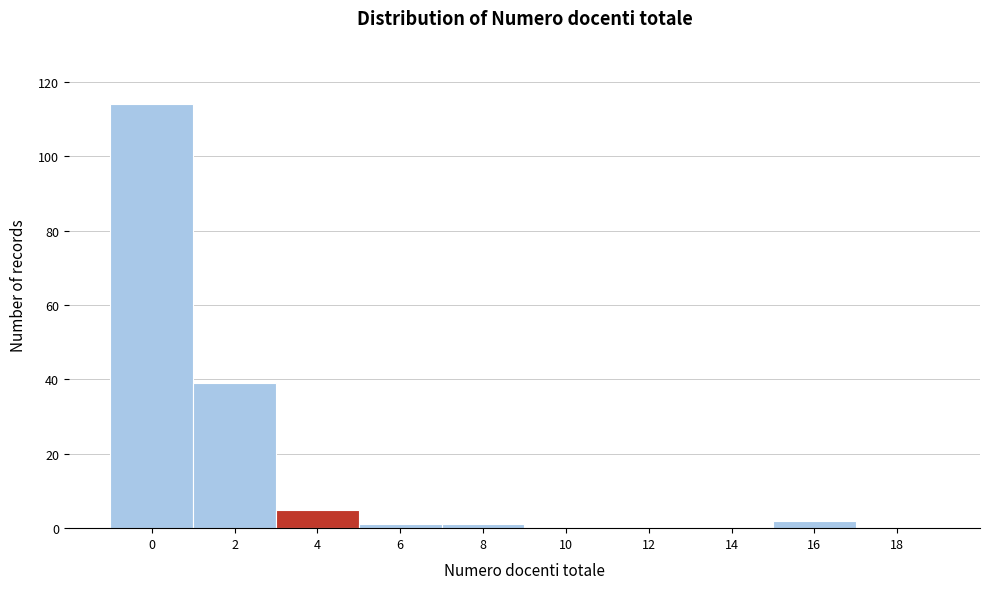

Reading right to left, transcribe all the data shown in this chart.

18=0	16=2	14=0	12=0	10=0	8=1	6=1	4=5	2=39	0=114